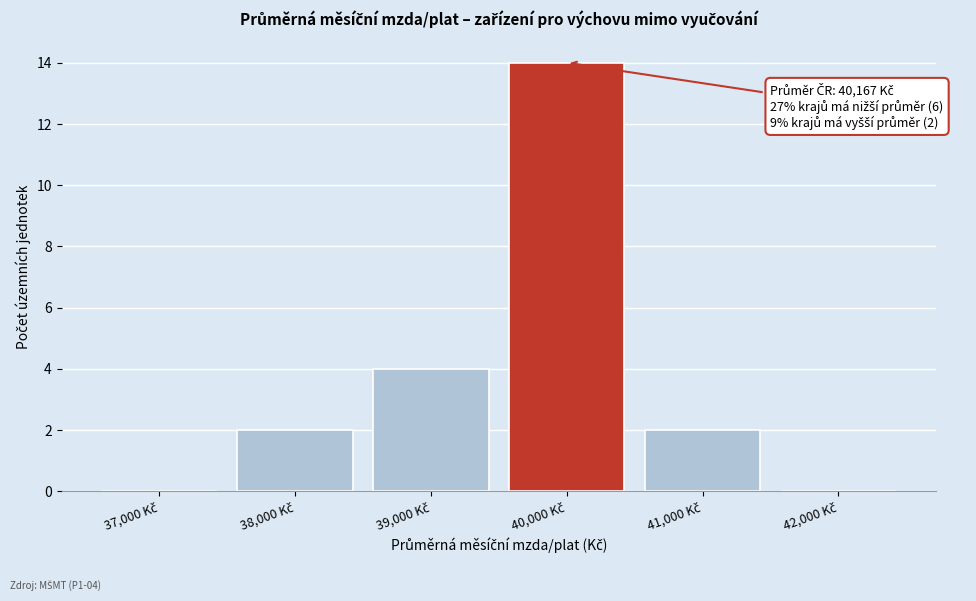

What is the sum of all values?

22